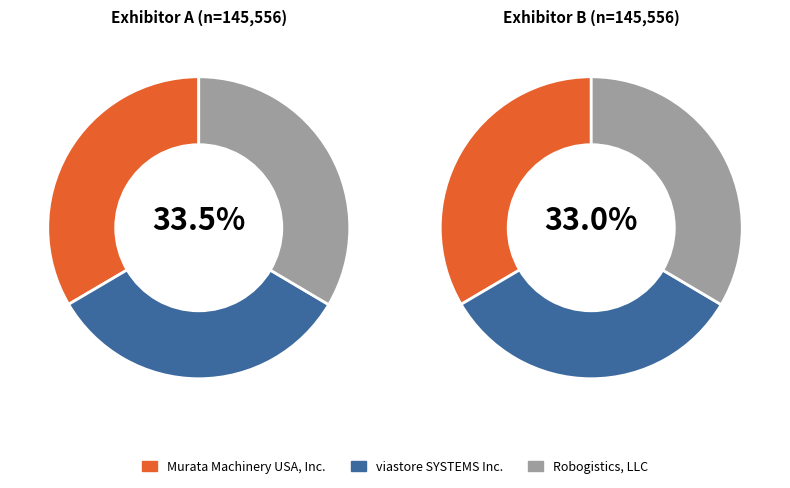

Rank the categories by value from lowest to highest.

viastore SYSTEMS Inc., Murata Machinery USA, Inc., Robogistics, LLC